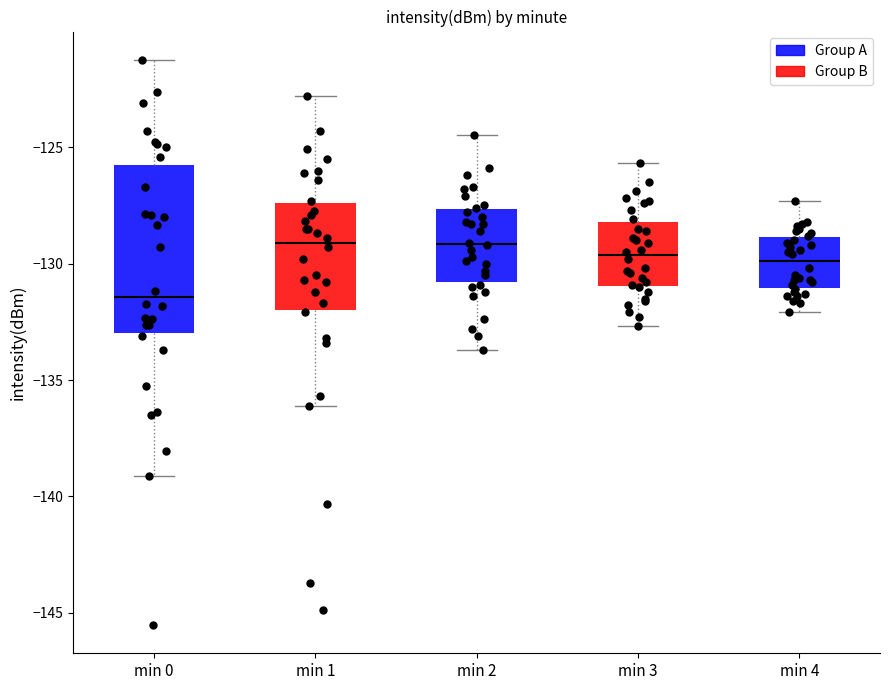

Reading left to right, transcribe this box plot: for each box, give where its median line is, the range the box spans, and where its two whiskers end, as read against the y-axis. The values are not printed on the chart, so give them approximately, as read against the axis.

min 0: median -131.5, box -133.0 to -126.0, whiskers -139.0 to -121.5
min 1: median -129.0, box -132.0 to -127.5, whiskers -136.0 to -123.0
min 2: median -129.0, box -131.0 to -127.5, whiskers -133.5 to -124.5
min 3: median -129.5, box -131.0 to -128.0, whiskers -132.5 to -125.5
min 4: median -130.0, box -131.0 to -129.0, whiskers -132.0 to -127.5